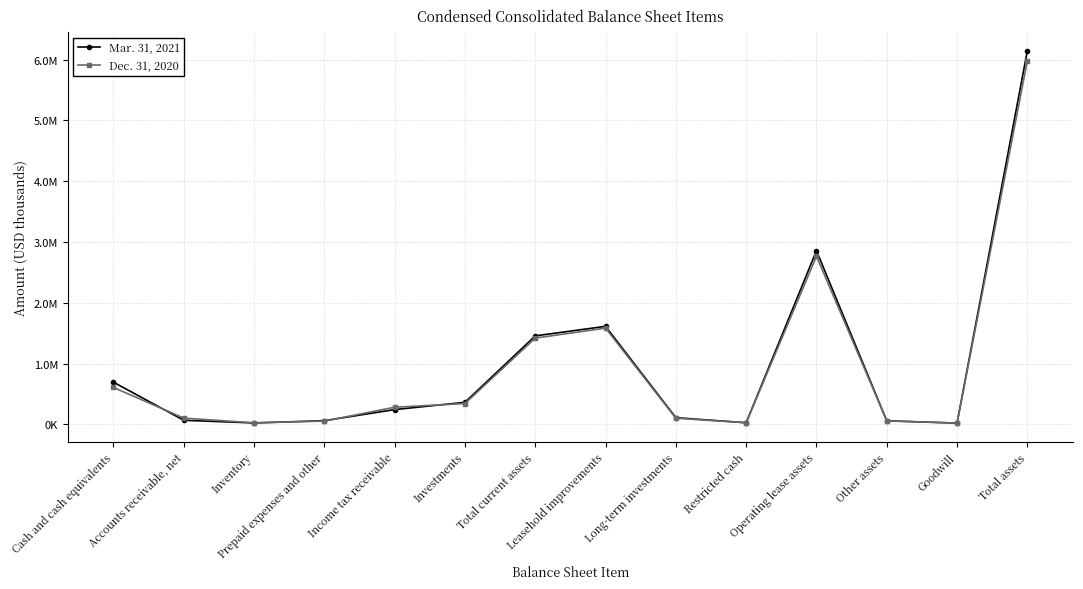

What is the difference between the second highest and minimum values in the Dec. 31, 2020 series?

2745246